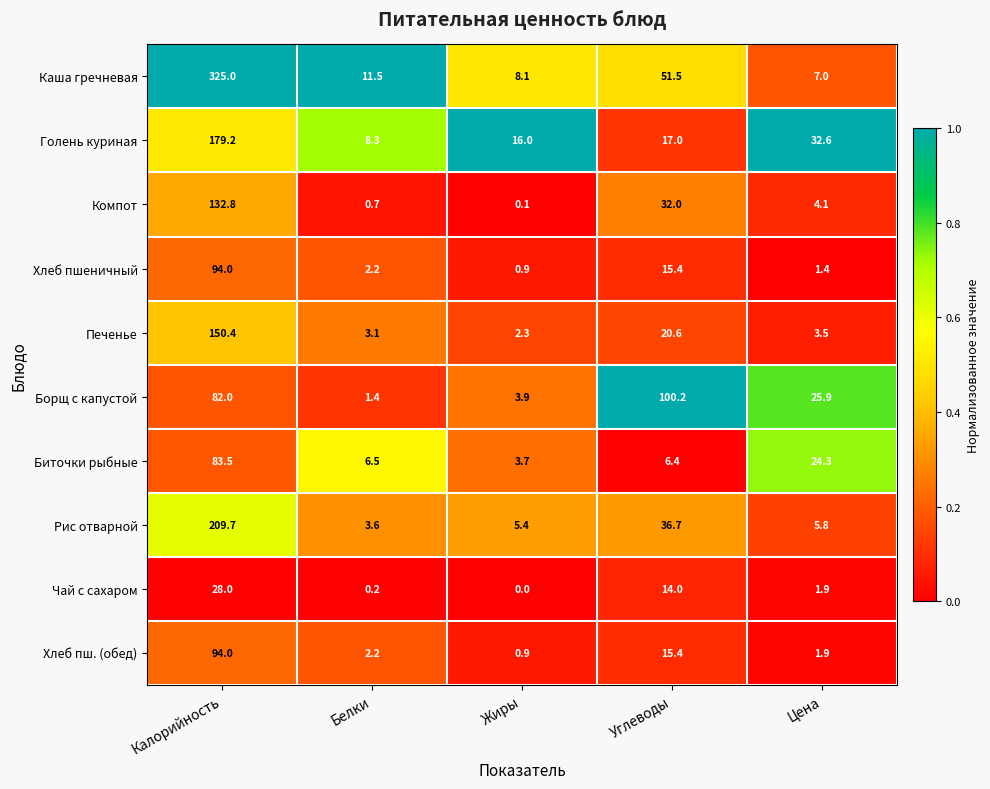

Is it true that Хлеб пш. (обед) equals 0.2 at Жиры?

False